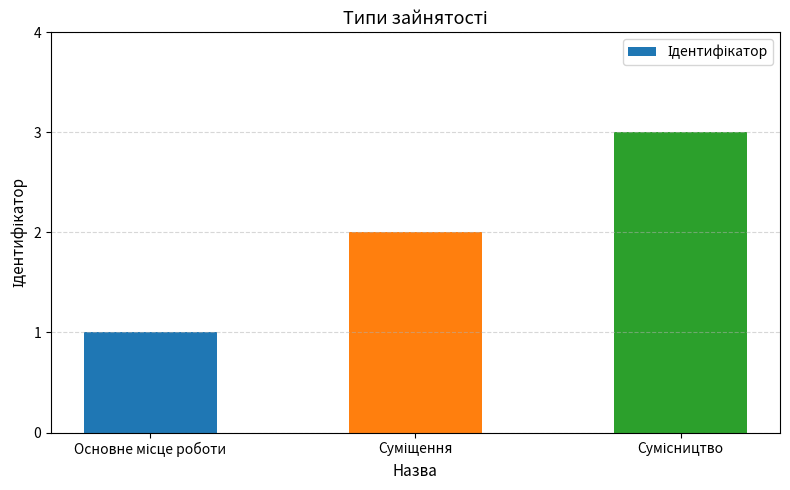

What is the greatest value displayed?

3